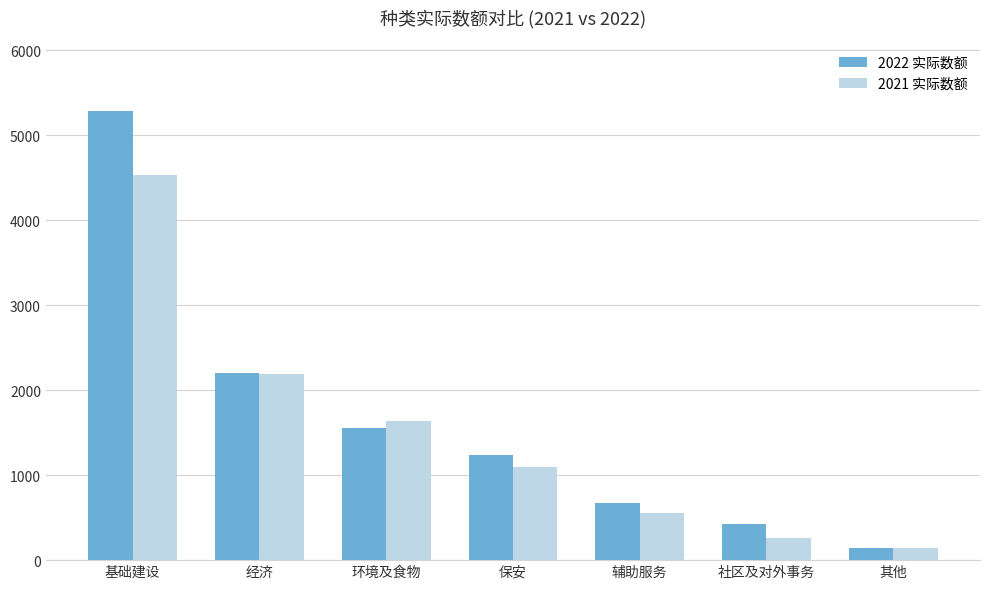

The 2021 实际数额 series shows 141 at 其他. True or false?

True